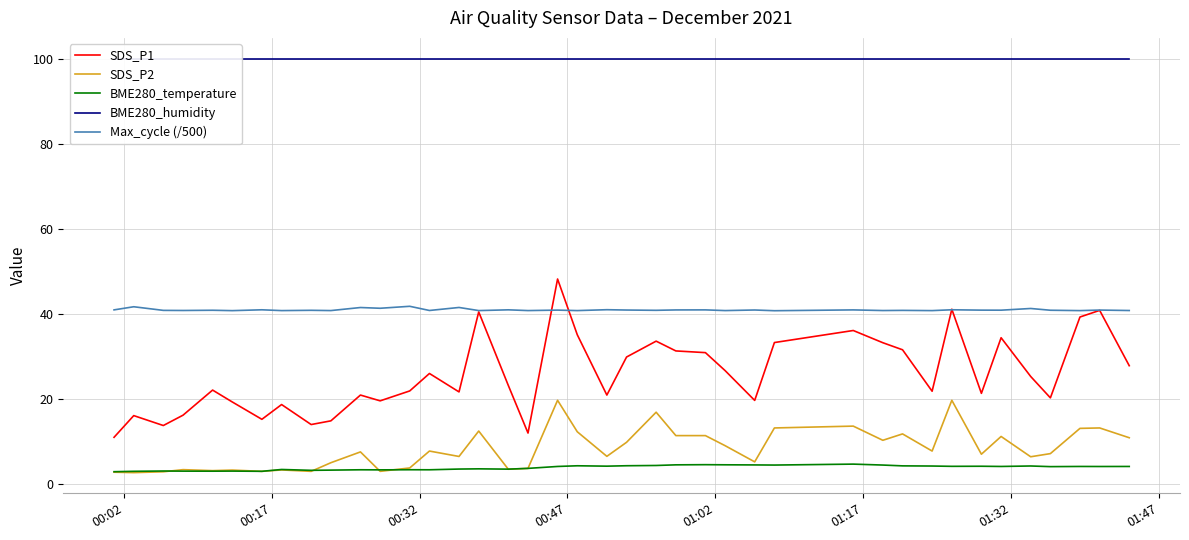

True or false: SDS_P2 and Max_cycle (/500) intersect in this chart.

False